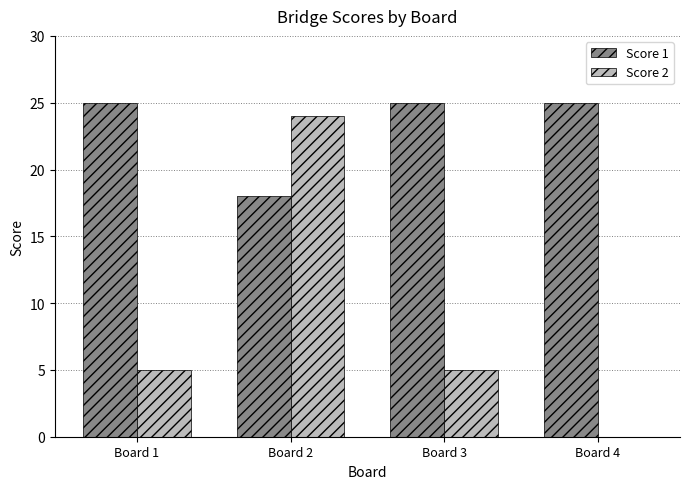

True or false: Score 1 has a value of 25 at Board 4.

True